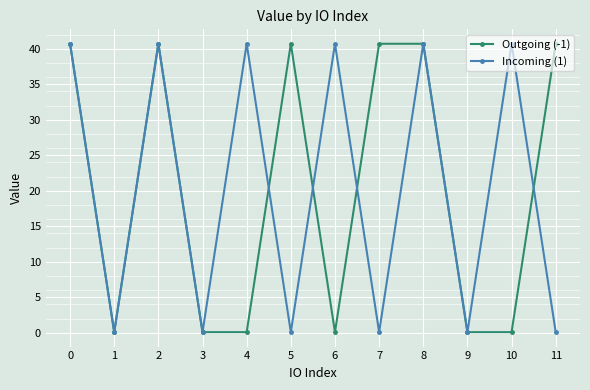

What is the maximum value shown in the chart?

40.7